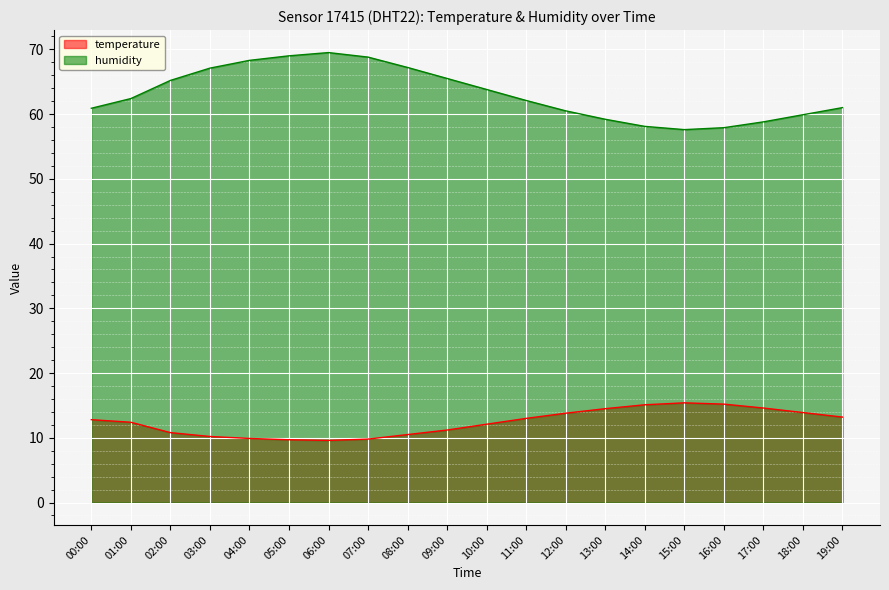

Which category has the highest value across all series?

06:00